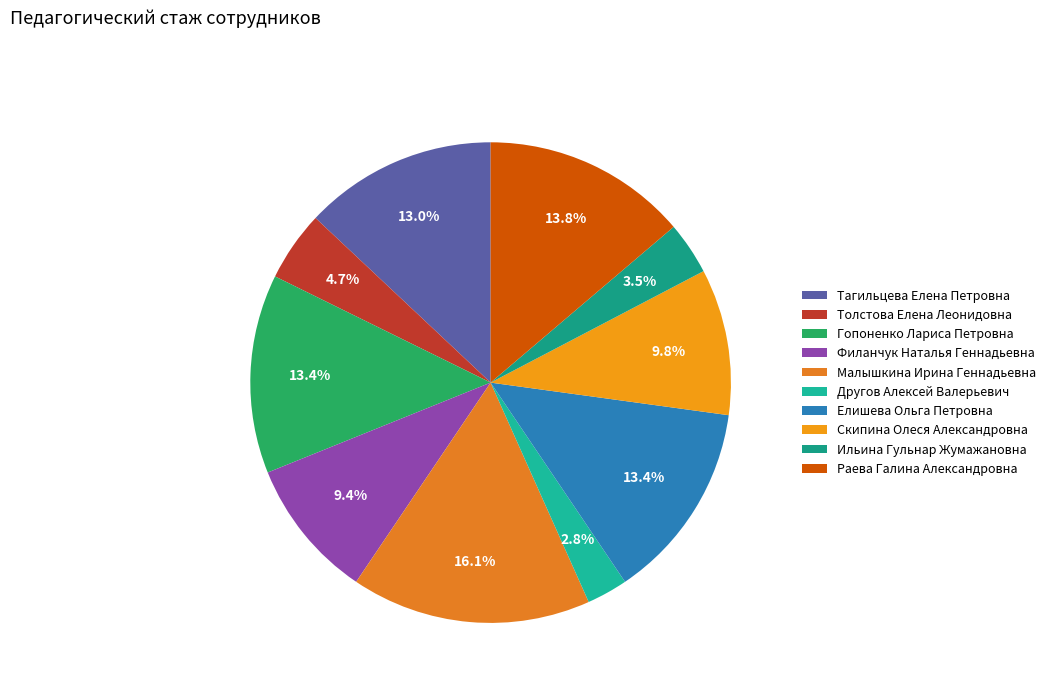

What is the ratio of the value at Ильина Гульнар Жумажановна to the value at Малышкина Ирина Геннадьевна?

0.2